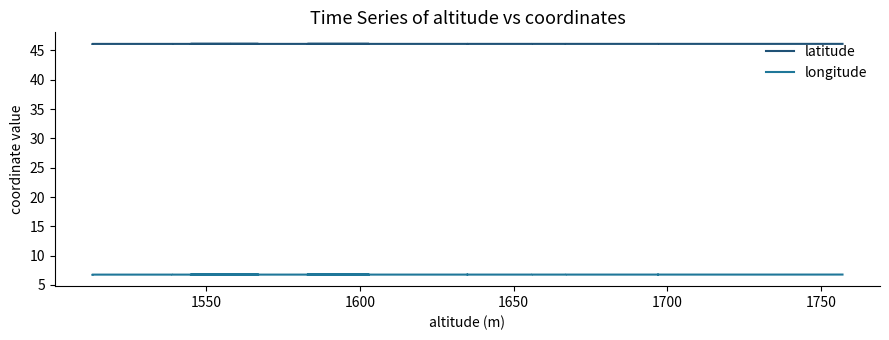

True or false: longitude has more than 1 interior local peaks.

True